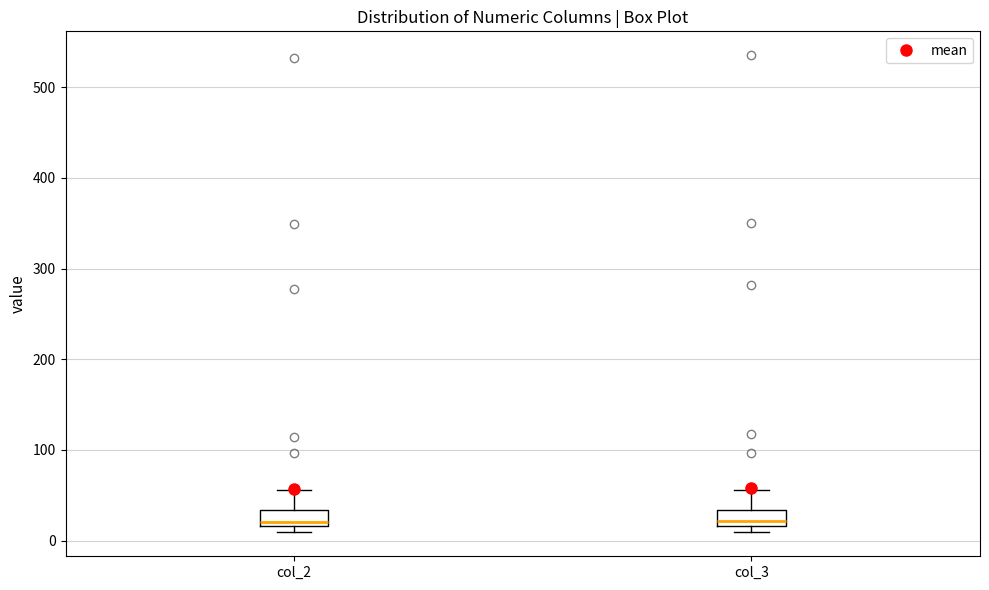

Reading left to right, read every box against the y-axis: the position of its median line, the range the box covers, and the ends of its whiskers. The values are not printed on the chart, so give them approximately, as read against the axis.

col_2: median 20 (just above the box's lower edge), box 20 to 30, whiskers 10 to 60
col_3: median 20 (just above the box's lower edge), box 20 to 30, whiskers 10 to 60